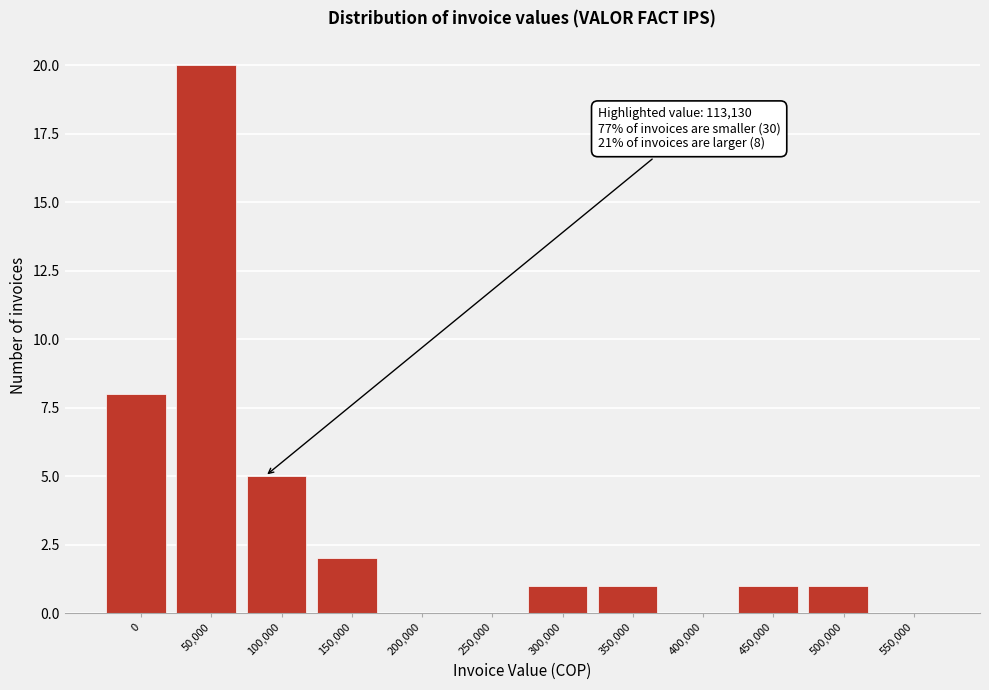

Reading left to right, what are all the values shown in this chart?

0=8	50,000=20	100,000=5	150,000=2	200,000=0	250,000=0	300,000=1	350,000=1	400,000=0	450,000=1	500,000=1	550,000=0